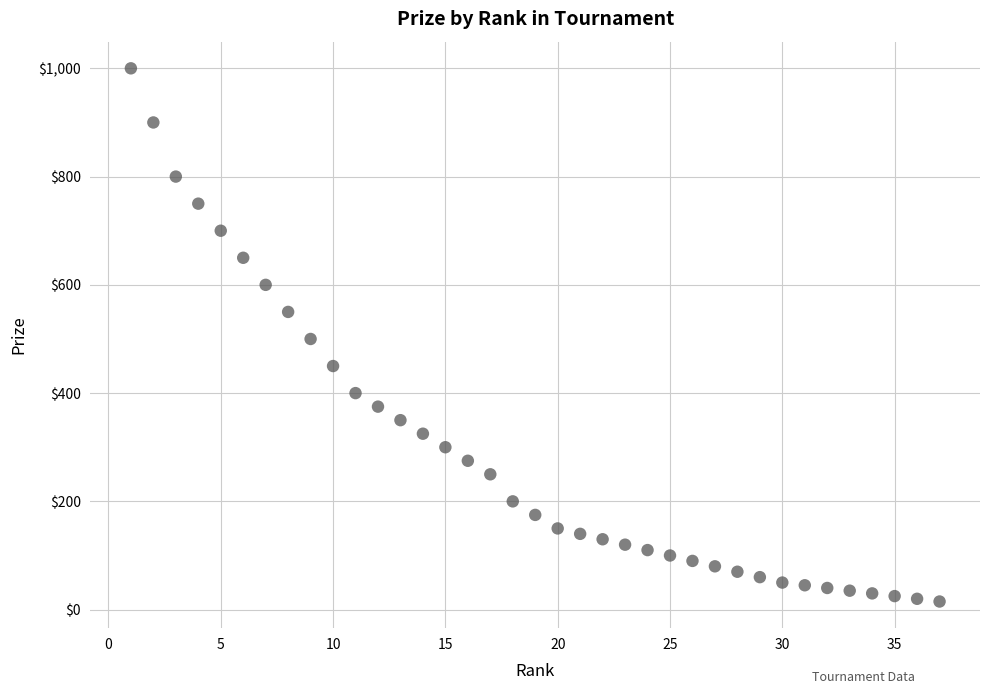

What is the range of Y values (max minus min)?

985